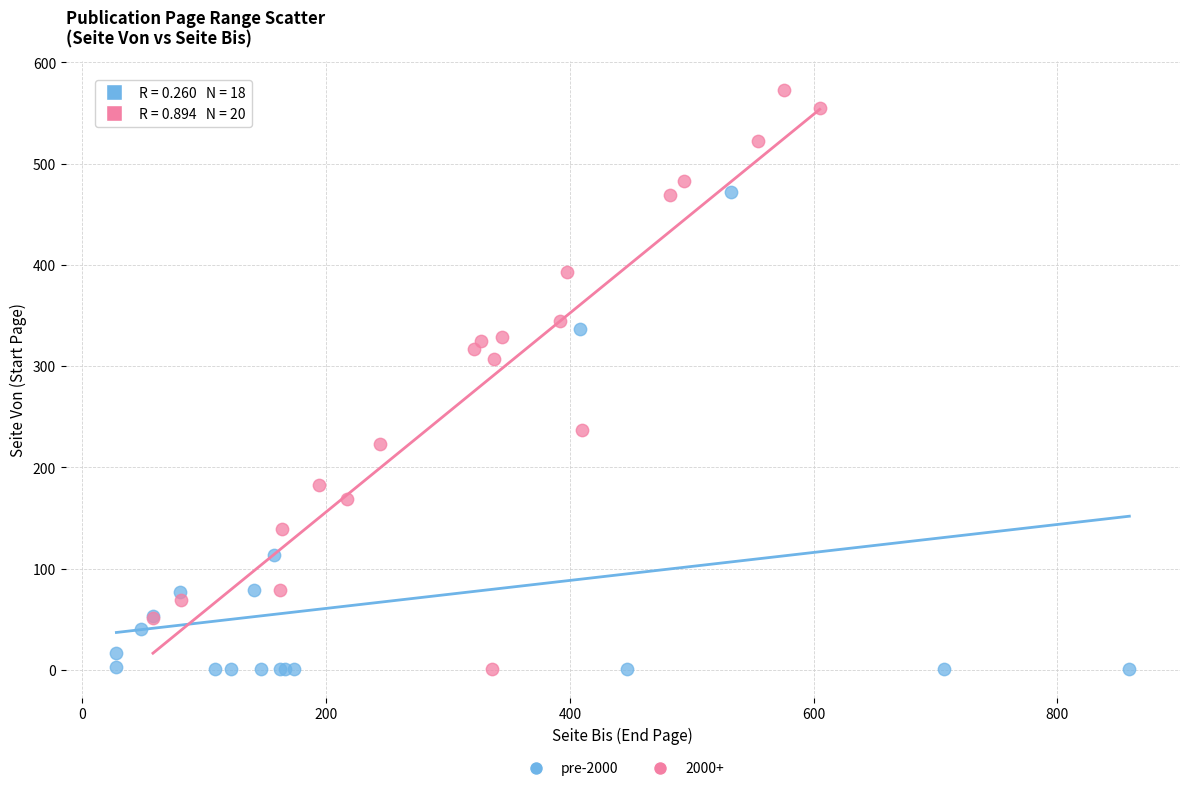

Which series reaches the maximum Y coordinate?

2000+